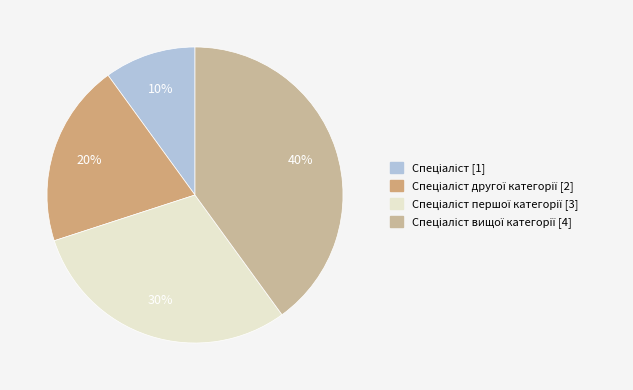

Rank the categories by value from lowest to highest.

Спеціаліст, Спеціаліст другої категорії, Спеціаліст першої категорії, Спеціаліст вищої категорії